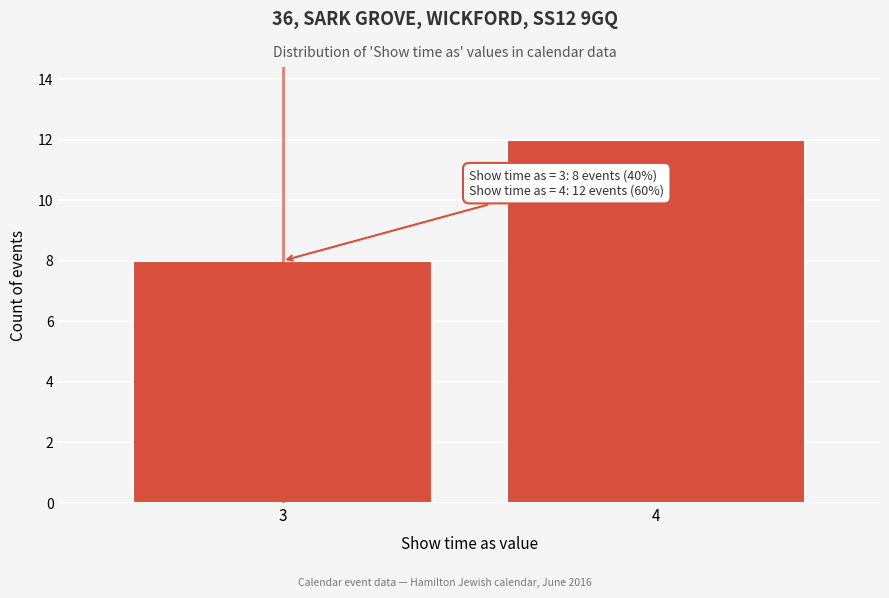

Reading right to left, list all the values displayed in this chart.

4=12	3=8